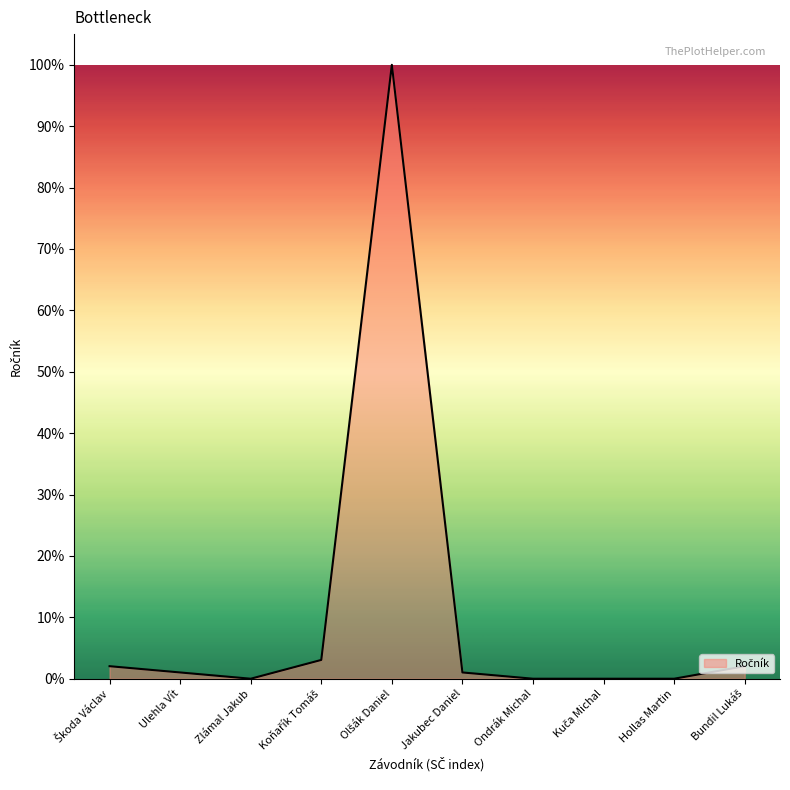

What position from the left is Hollas Martin?

9